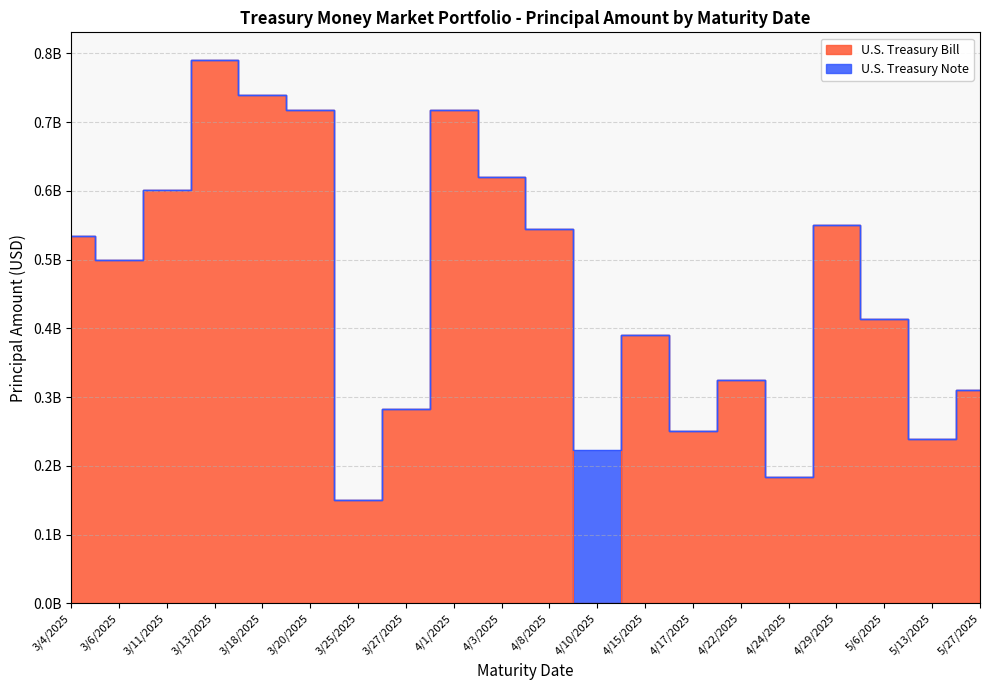

Where is the data nearest to the value 395530000?

4/15/2025